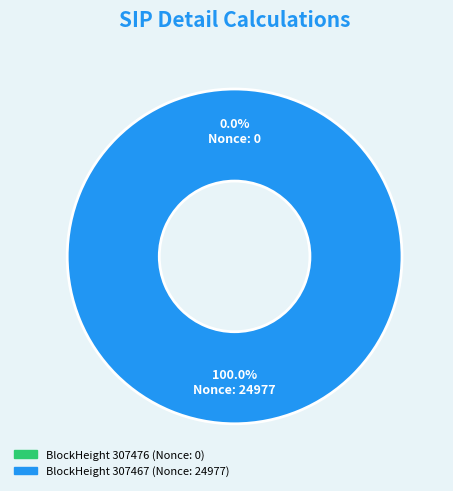

Do 307467 and 307476 together represent more than half of the pie?

Yes